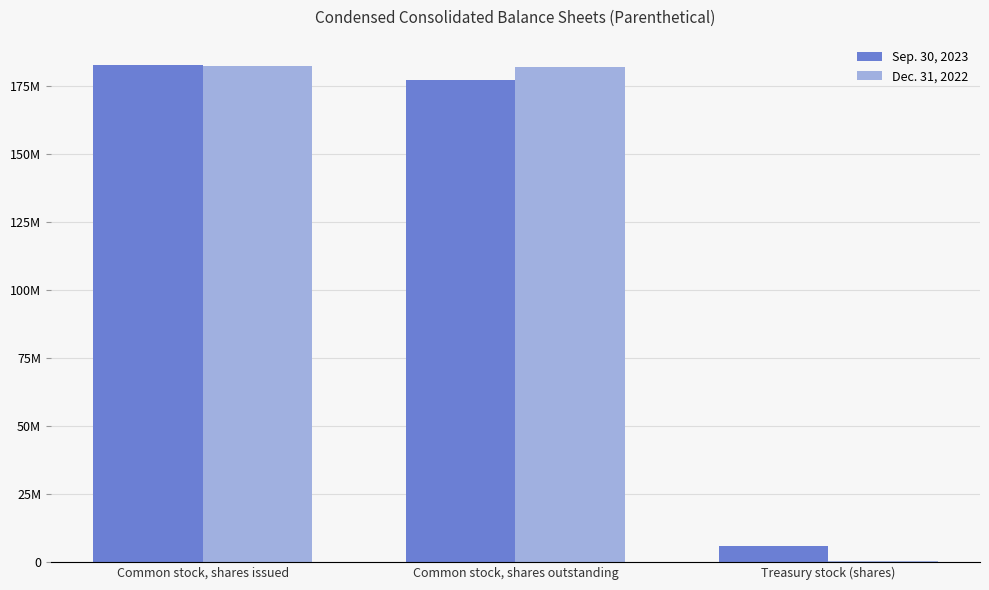

Is it true that Sep. 30, 2023 equals 5772407 at Treasury stock (shares)?

True